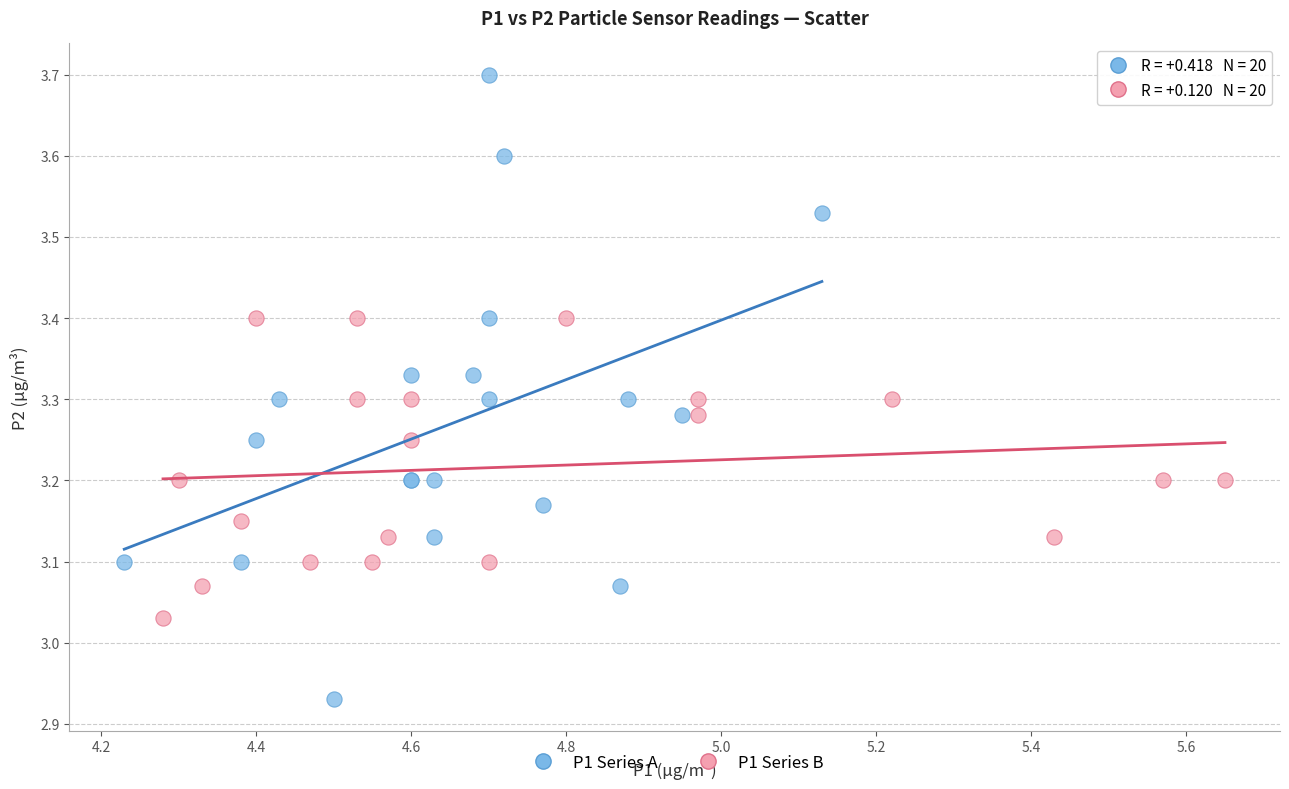

Which series contains the lowest Y value?

P1 Series A